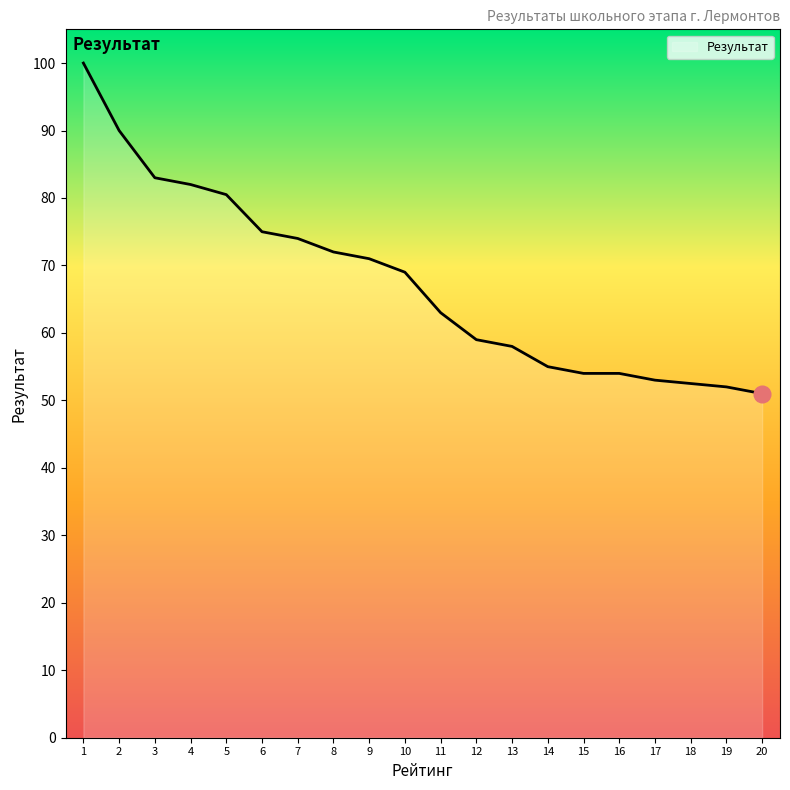

The chart shows a value of 54.0 at 15. True or false?

True